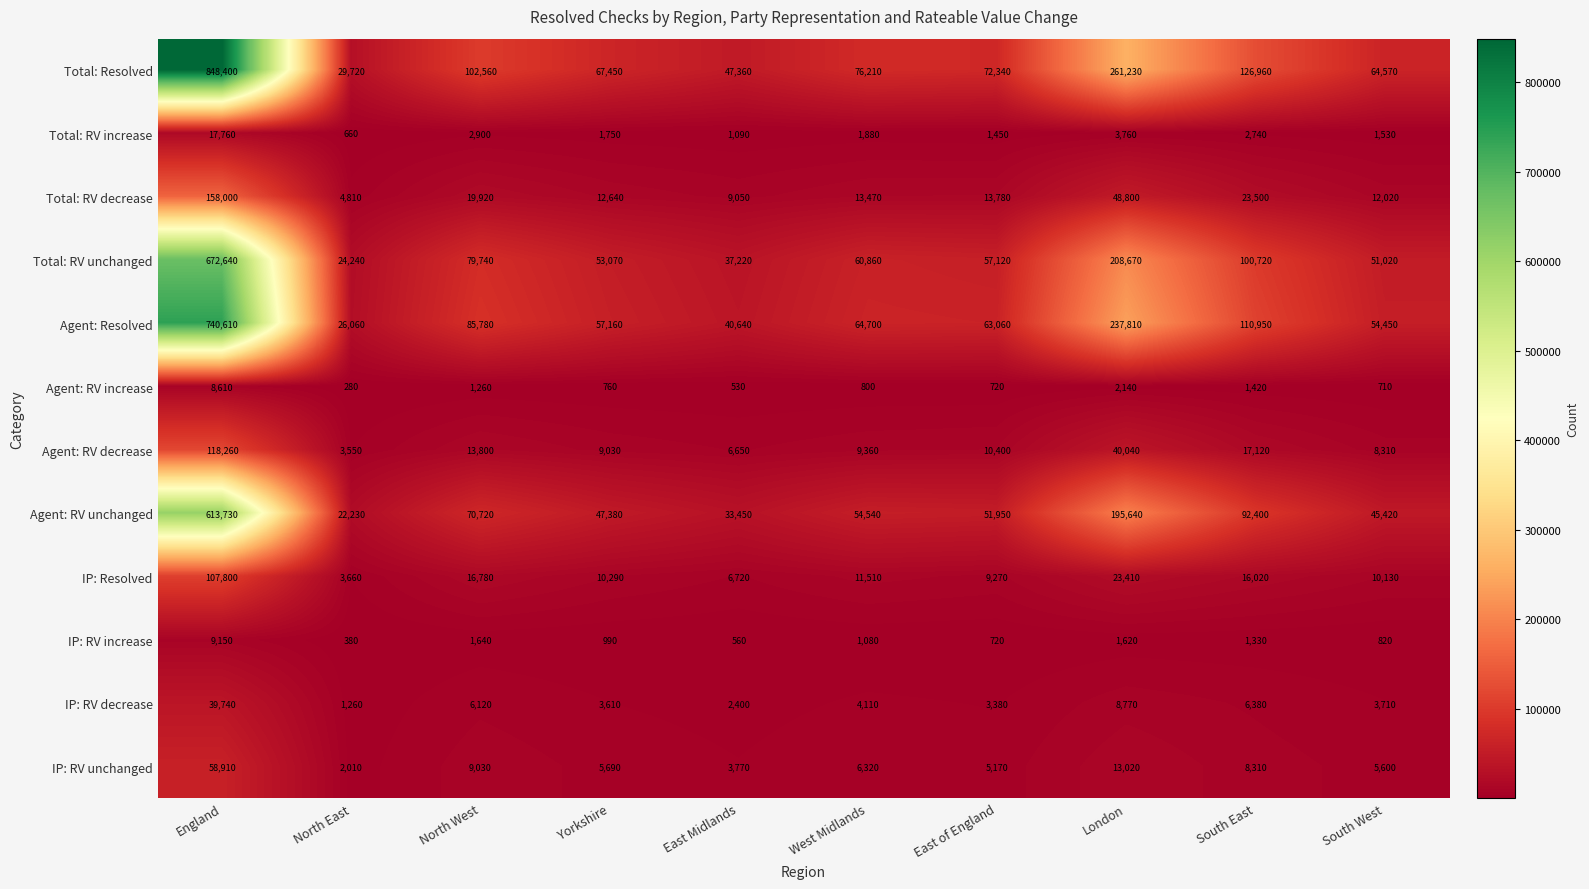

What is the difference between the maximum and minimum values in the Agent: RV increase series?

8330